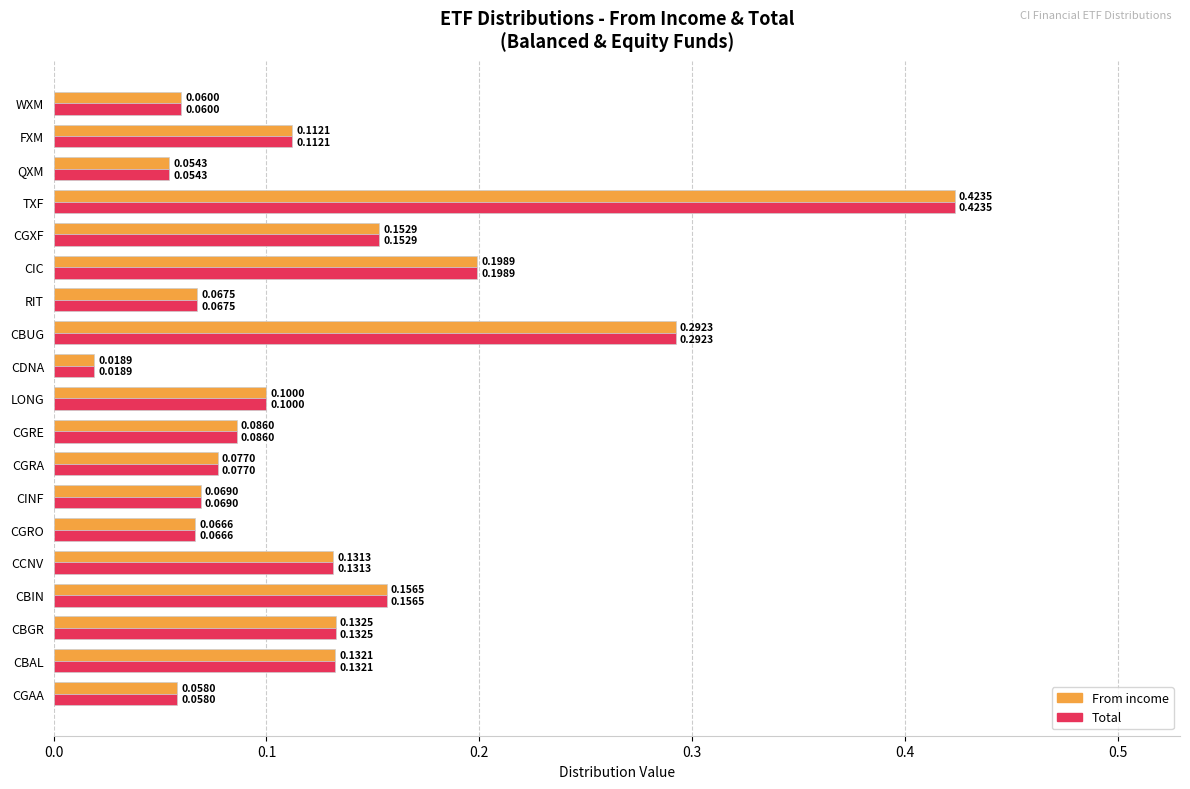

What is the sum of all Total values?

2.4